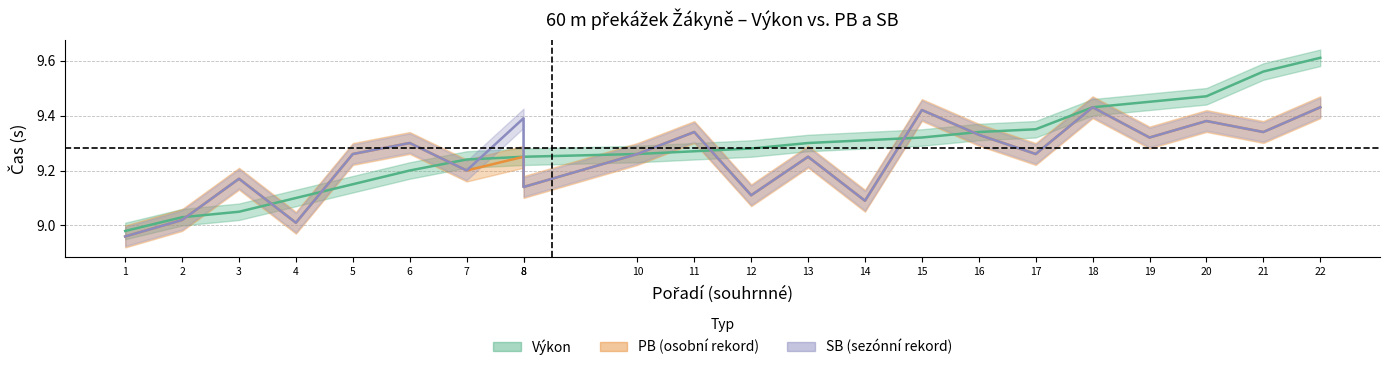

What are all the series names shown in the legend?

Výkon, PB, SB